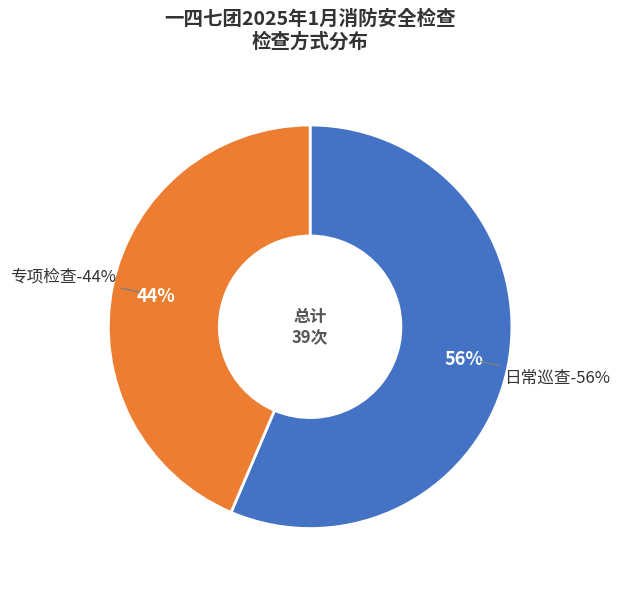

Which category has the smallest portion of the pie?

专项检查